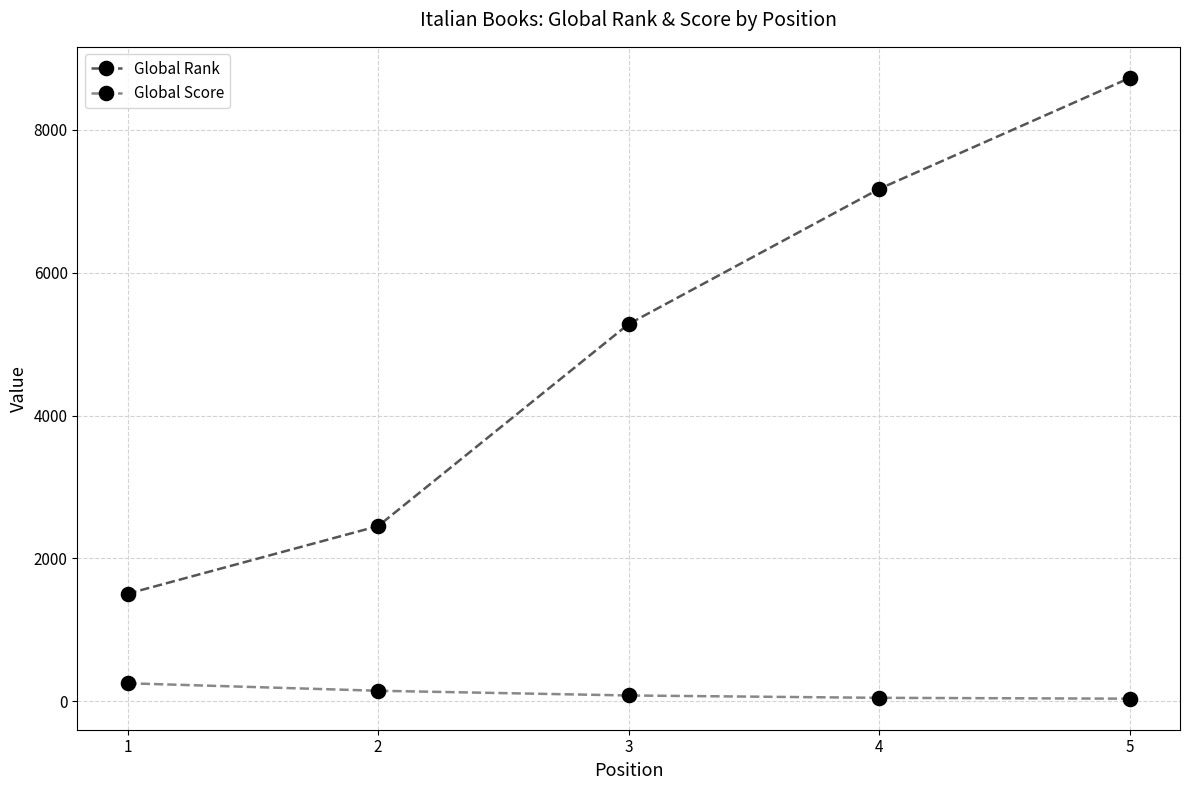

Rank the series at 4 from highest to lowest value.

Global Rank, Global Score